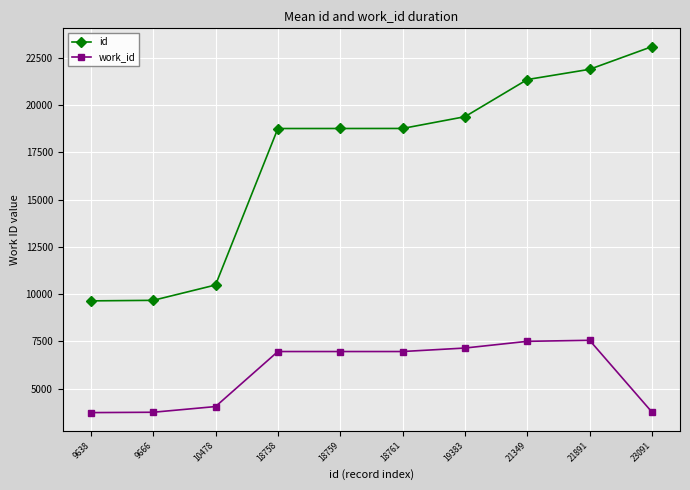

The work_id series shows 3753 at 23091. True or false?

True